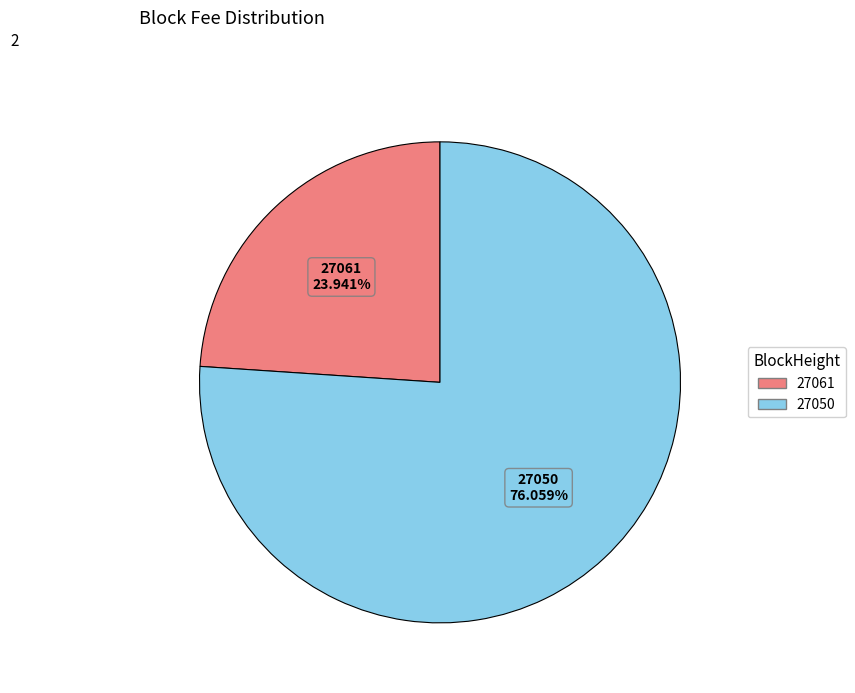

To the nearest percent, what is the combined percentage of 27061 and 27050?

100%